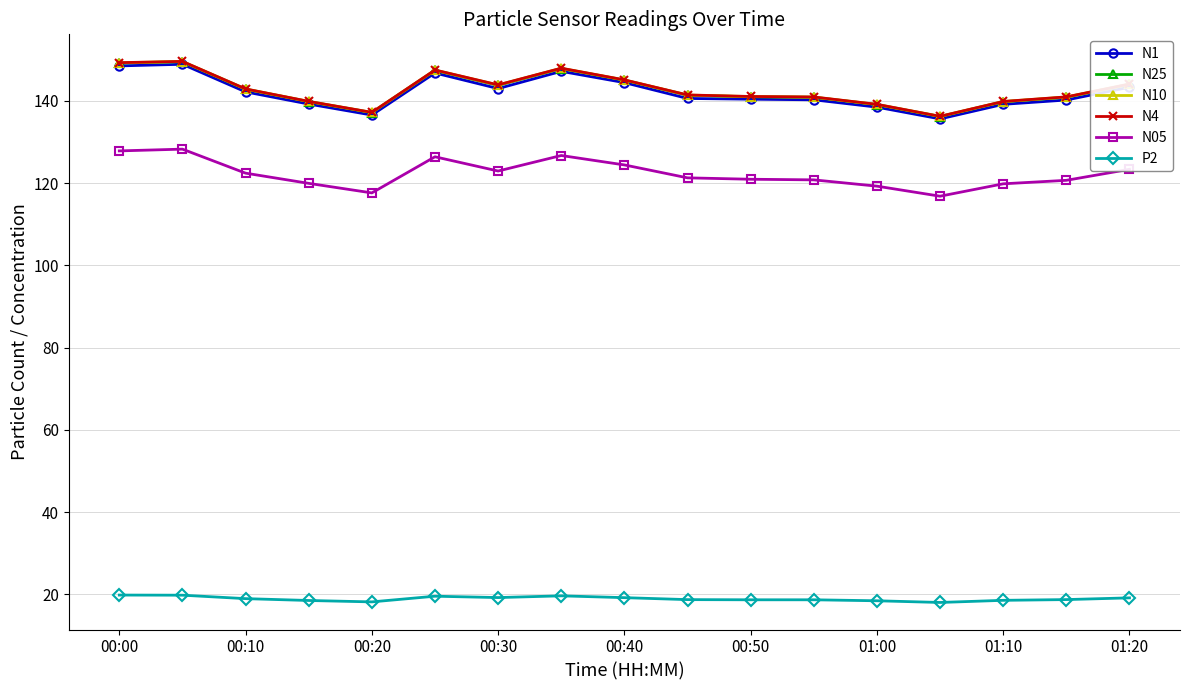

What is the value of the N10 point at the 15th from the left?

139.8